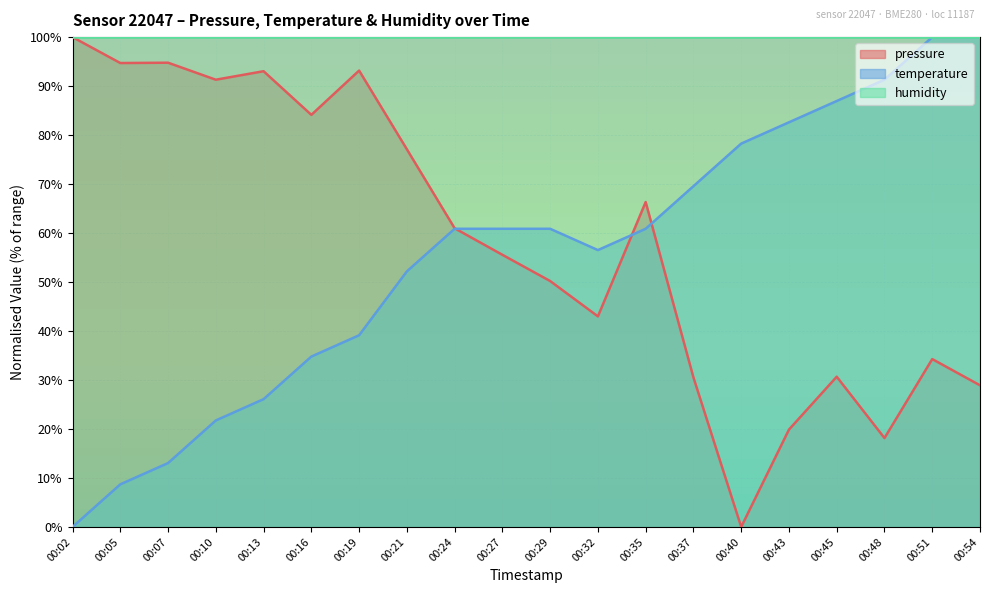

Rank the series at 00:29 from lowest to highest value.

pressure, temperature, humidity